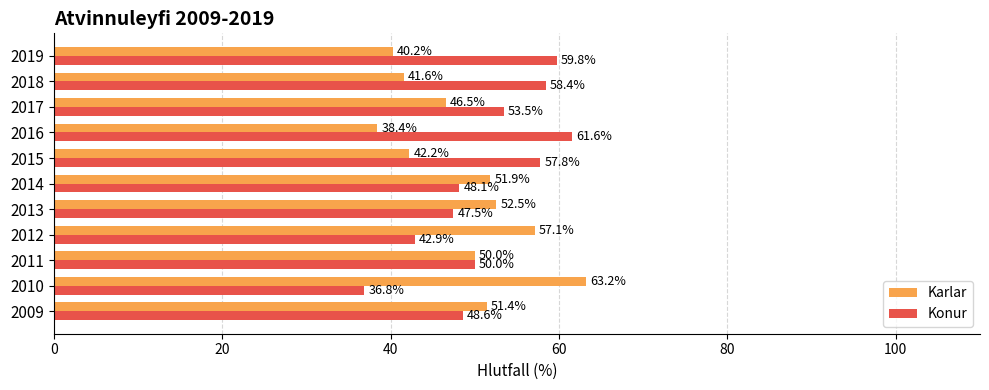

What is the difference between the Konur values at 2012 and 2011?

7.1